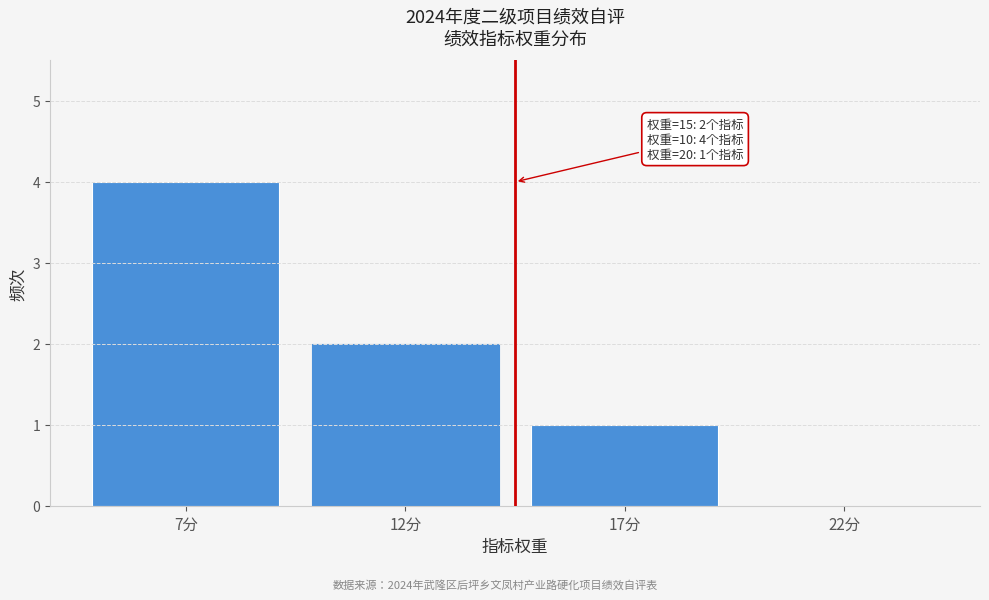

Reading left to right, extract all data points from this chart.

7分=4	12分=2	17分=1	22分=0